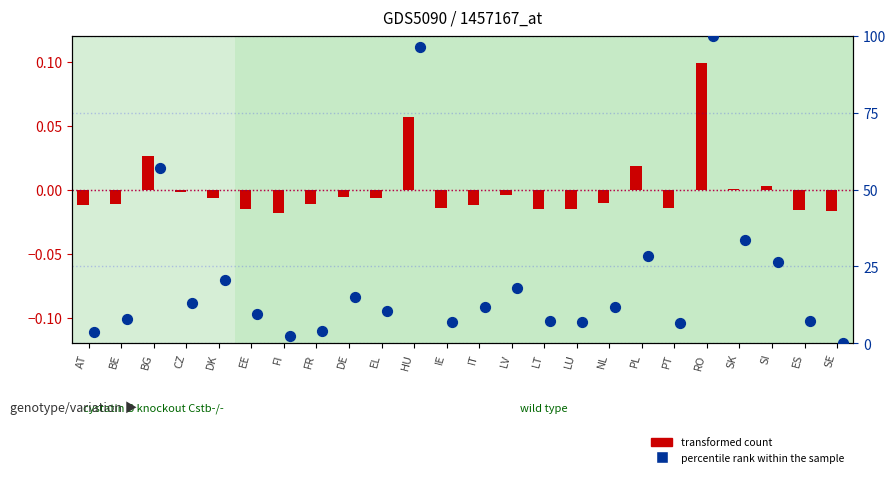

What is the total value across all series at IT?

11.9